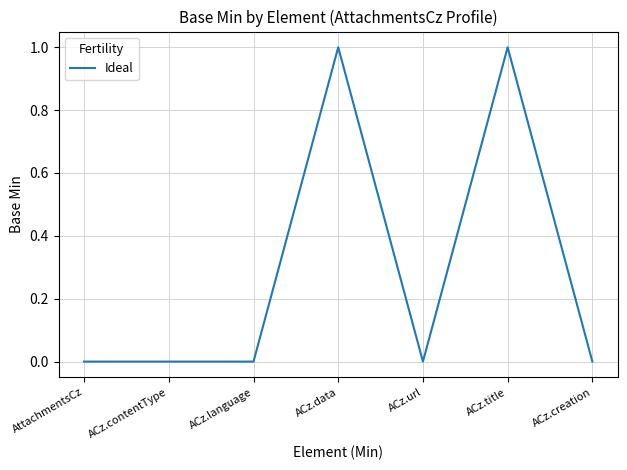

True or false: there are more than 1 points higher than both neighbors.

True